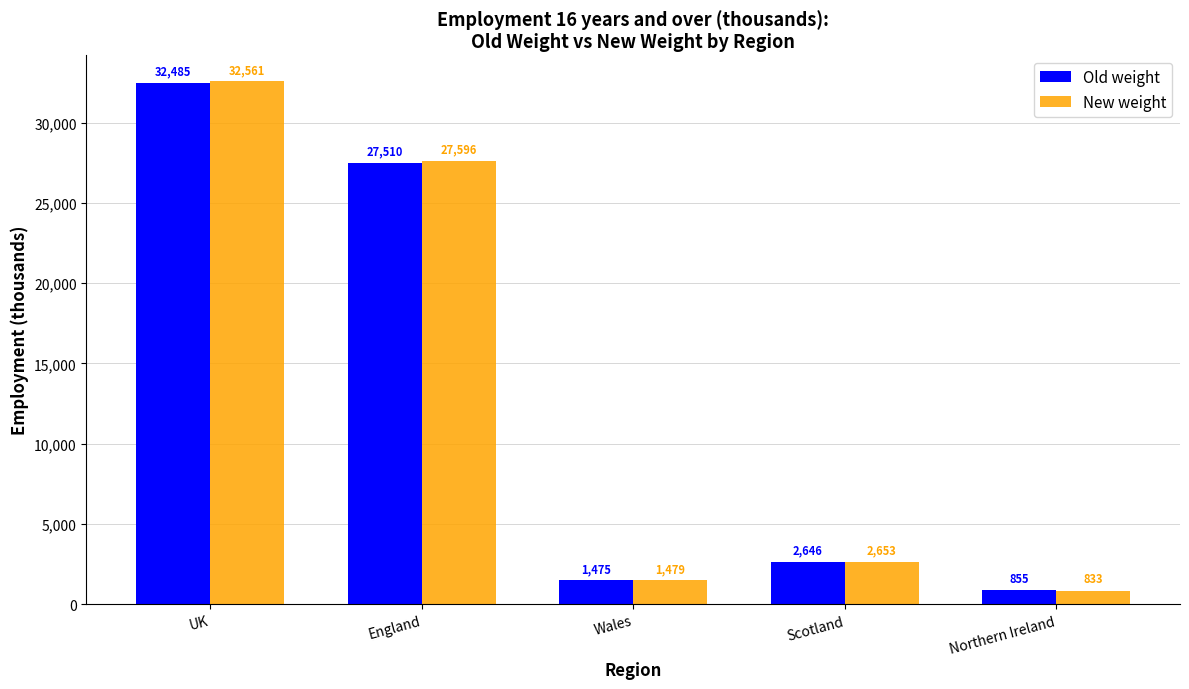

How many data points does each series have?

5